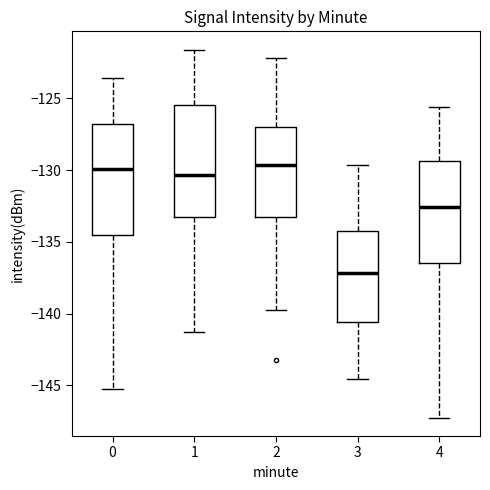

Where does the lower whisker of the box at x = 2 end on the y-axis? The values are not printed on the chart, so give them approximately, as read against the axis.

-139.5